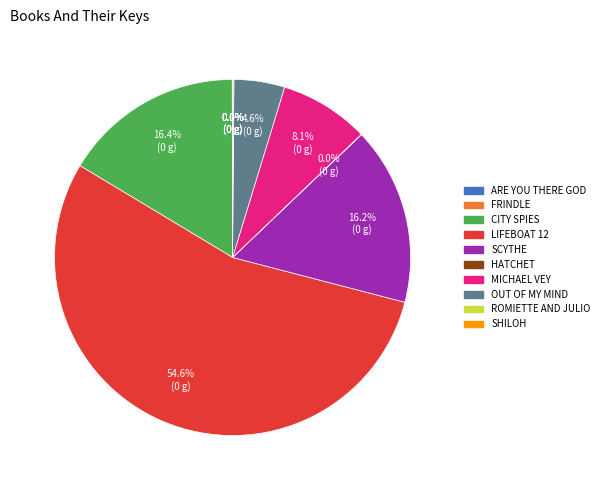

Does any single category account for the majority?

Yes